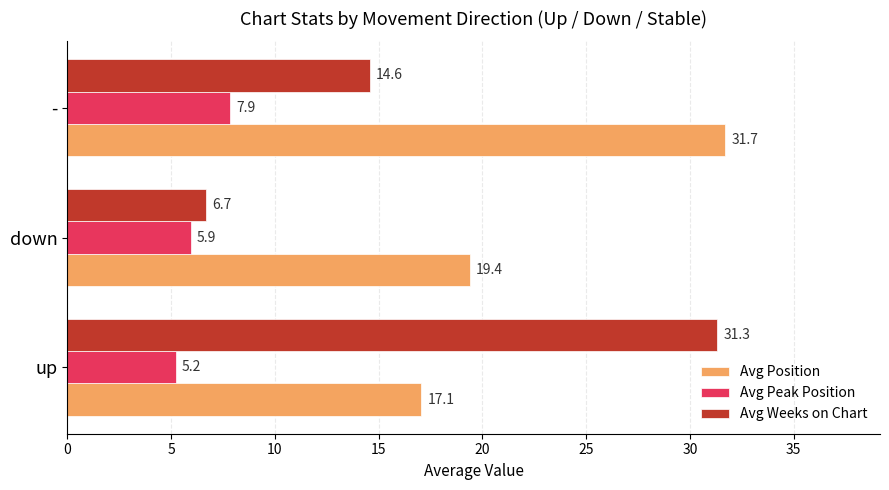

At how many categories does at least one series exceed 10?

3